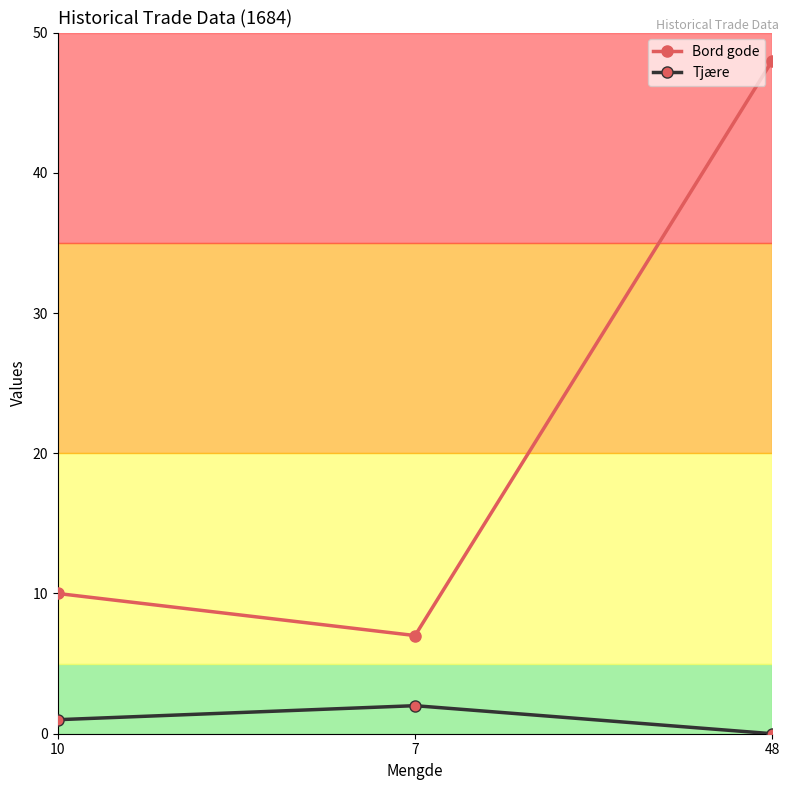

Does the chart have visible grid lines?

No